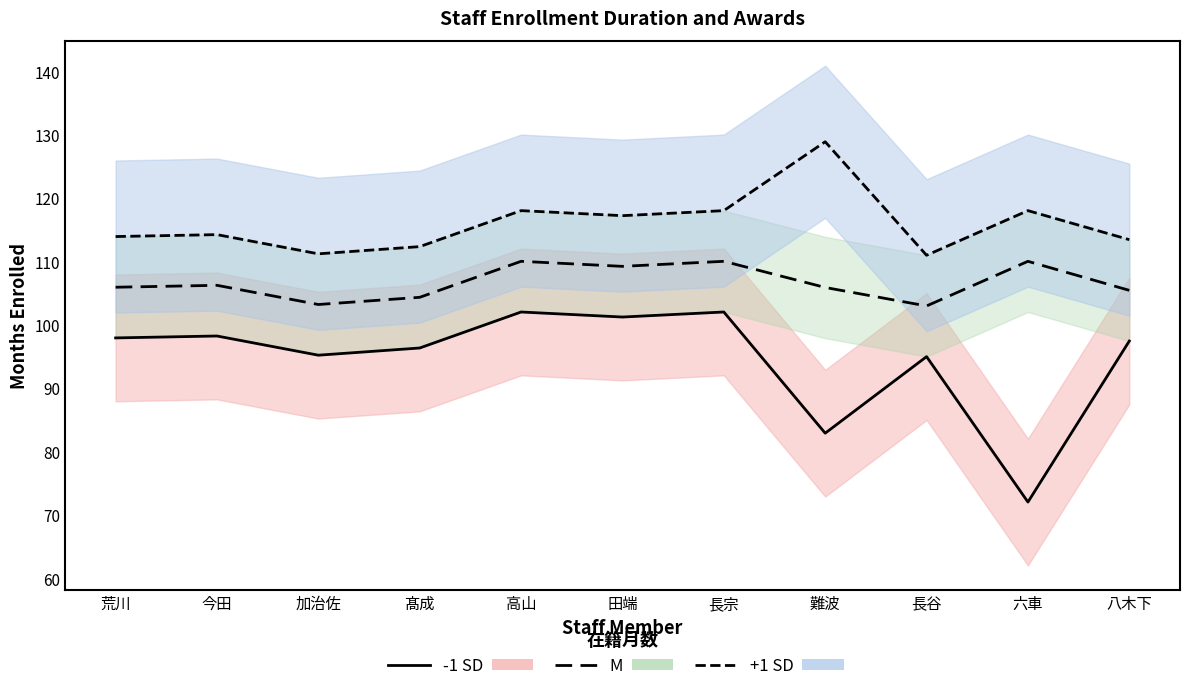

Is it true that M equals 110.0 at 長宗?

True